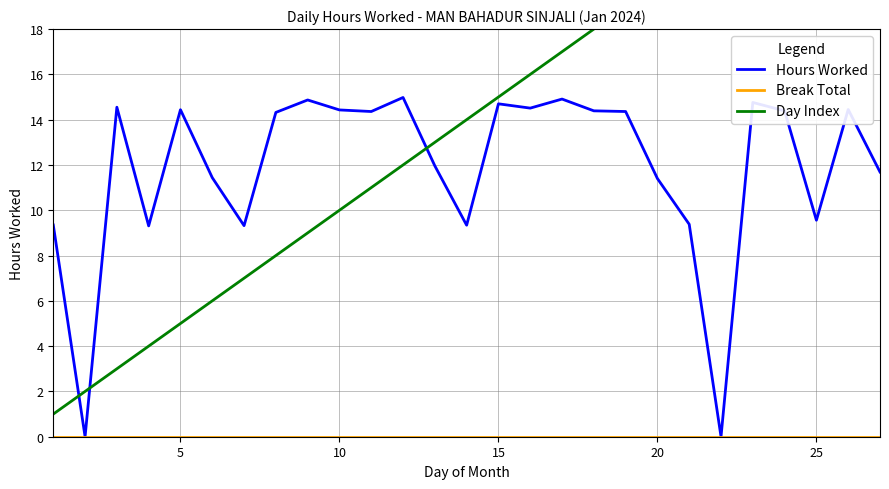

Reading right to left, list all the values displayed in this chart.

Hours Worked: 11.7	14.4	9.6	14.4	14.8	0.0	9.4	11.4	14.4	14.4	14.9	14.5	14.7	9.3	12.0	15.0	14.4	14.4	14.9	14.3	9.3	11.4	14.4	9.3	14.6	0.0	9.3
Break Total: 0.0	0.0	0.0	0.0	0.0	0.0	0.0	0.0	0.0	0.0	0.0	0.0	0.0	0.0	0.0	0.0	0.0	0.0	0.0	0.0	0.0	0.0	0.0	0.0	0.0	0.0	0.0
Day Index: 27.0	26.0	25.0	24.0	23.0	22.0	21.0	20.0	19.0	18.0	17.0	16.0	15.0	14.0	13.0	12.0	11.0	10.0	9.0	8.0	7.0	6.0	5.0	4.0	3.0	2.0	1.0